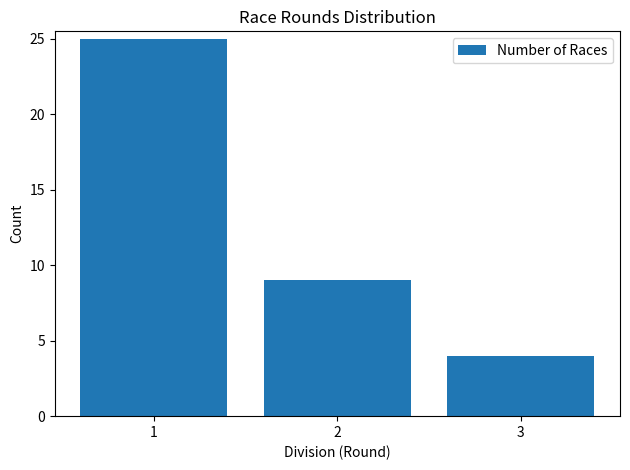

What is the average value?

13